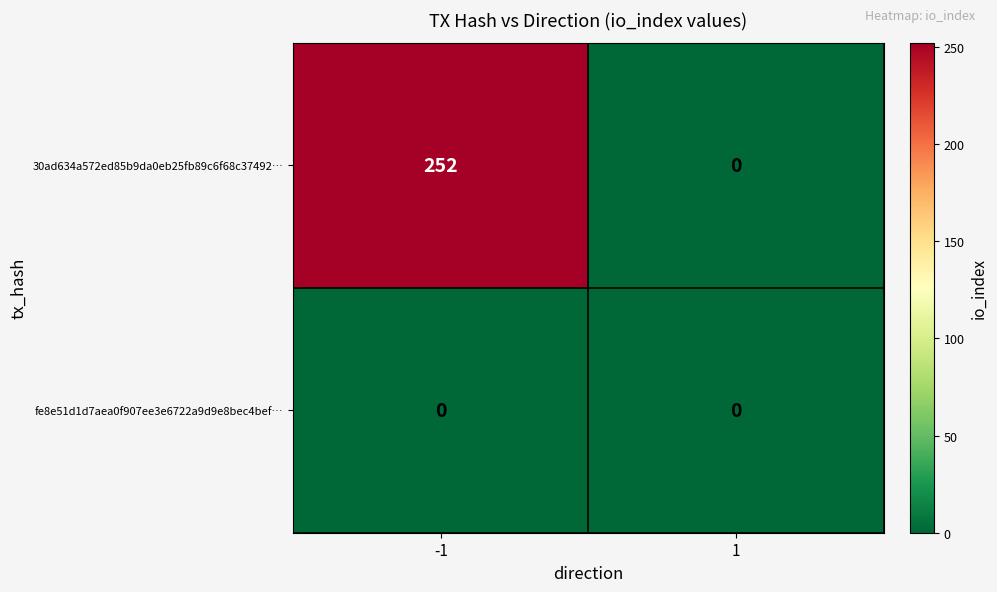

Reading left to right, transcribe all the data shown in this chart.

30ad634a572ed85b9da0eb25fb89c6f68c37492…: -1=252	1=0
fe8e51d1d7aea0f907ee3e6722a9d9e8bec4bef…: -1=0	1=0